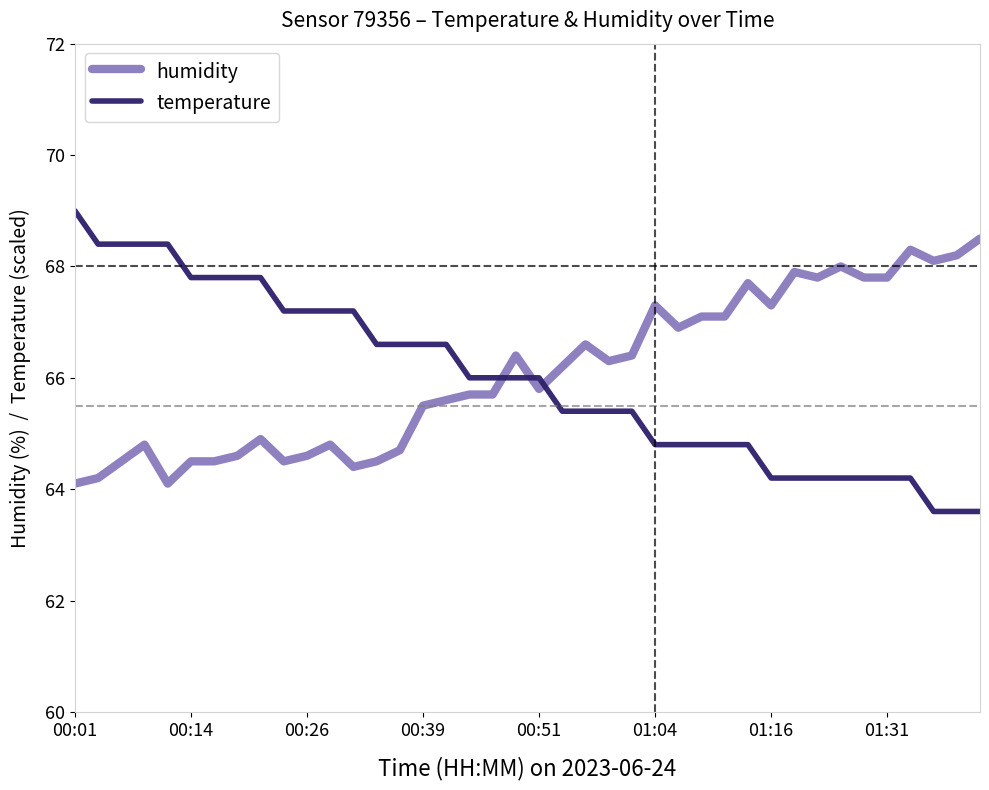

Which series has the largest range (max minus min)?

temperature